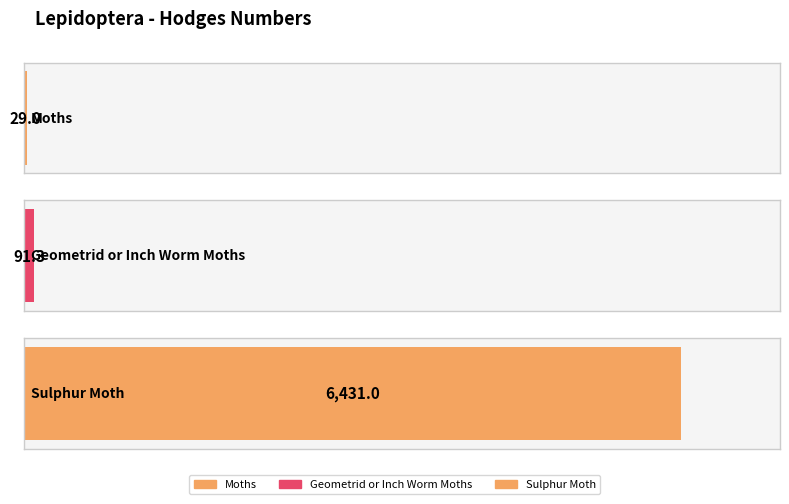

What is the greatest value displayed?

6431.0